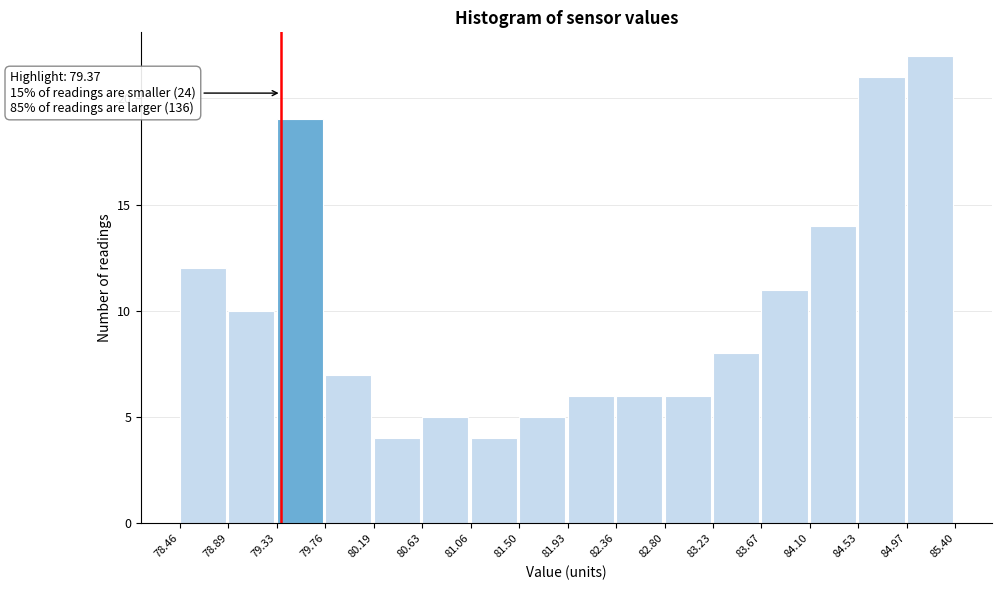

Which range on the x-axis has the tallest bar?

84.97 to 85.40